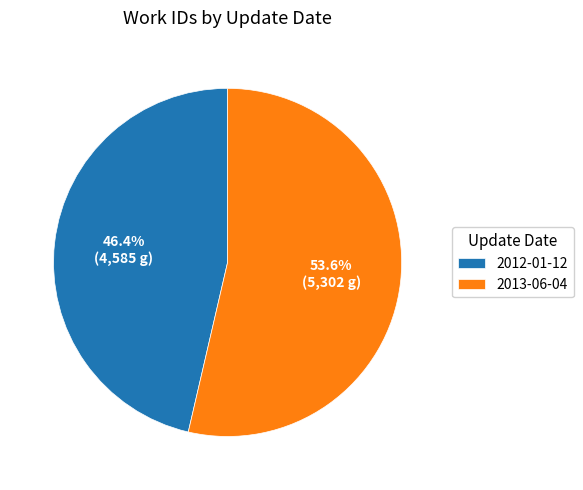

To the nearest percent, what percentage of the pie is 2012-01-12?

46%